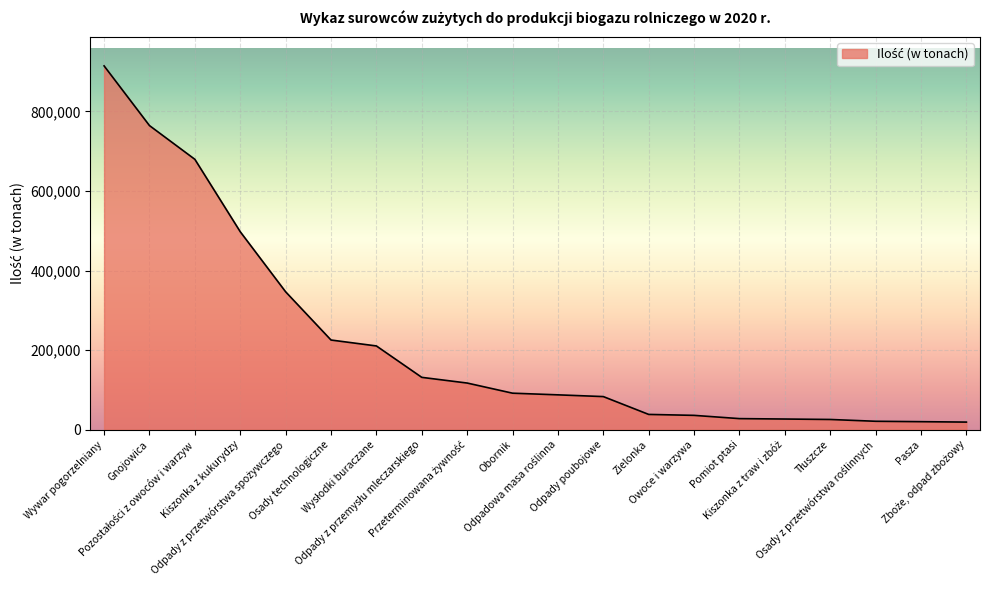

What is the difference between the maximum and minimum values?

895527.8